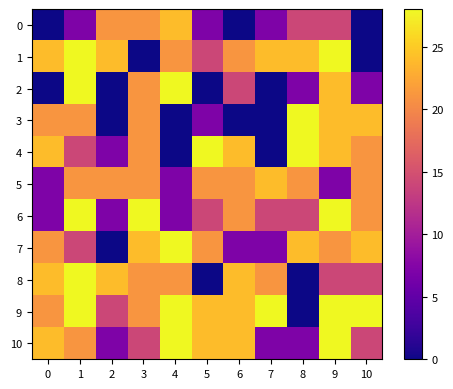

Reading left to right, what are all the values shown in this chart?

0: 0=0	1=7	2=21	3=21	4=24	5=7	6=0	7=7	8=14	9=14	10=0
1: 0=24	1=28	2=24	3=0	4=21	5=14	6=21	7=24	8=24	9=28	10=0
2: 0=0	1=28	2=0	3=21	4=28	5=0	6=14	7=0	8=7	9=24	10=7
3: 0=21	1=21	2=0	3=21	4=0	5=7	6=0	7=0	8=28	9=24	10=24
4: 0=24	1=14	2=7	3=21	4=0	5=28	6=24	7=0	8=28	9=24	10=21
5: 0=7	1=21	2=21	3=21	4=7	5=21	6=21	7=24	8=21	9=7	10=21
6: 0=7	1=28	2=7	3=28	4=7	5=14	6=21	7=14	8=14	9=28	10=21
7: 0=21	1=14	2=0	3=24	4=28	5=21	6=7	7=7	8=24	9=21	10=24
8: 0=24	1=28	2=24	3=21	4=21	5=0	6=24	7=21	8=0	9=14	10=14
9: 0=21	1=28	2=14	3=21	4=28	5=24	6=24	7=28	8=0	9=28	10=28
10: 0=24	1=21	2=7	3=14	4=28	5=24	6=24	7=7	8=7	9=28	10=14